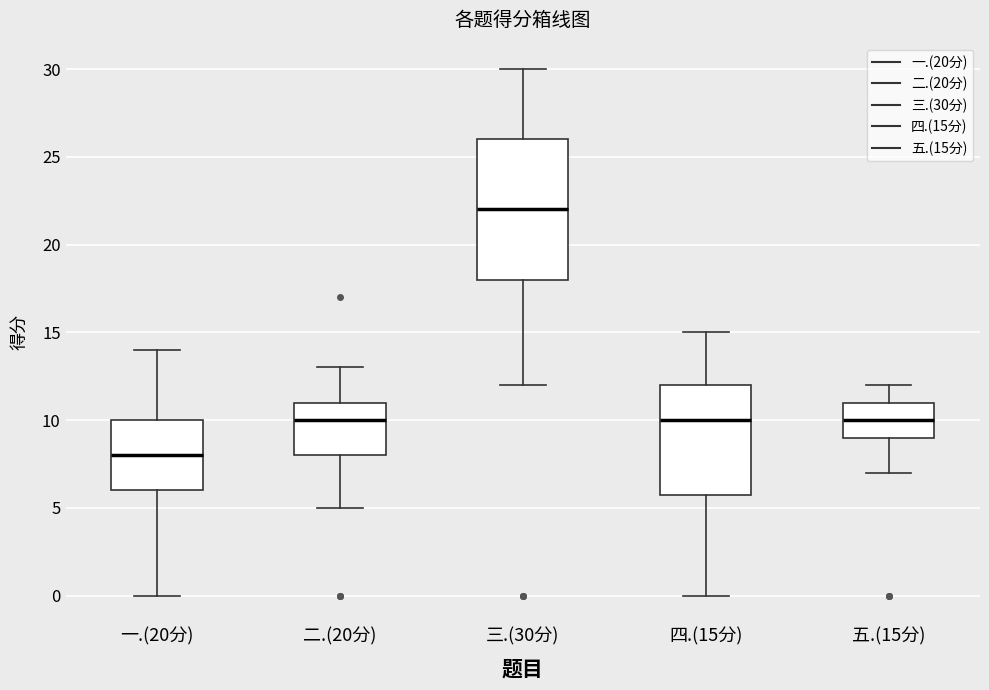

Which box's median line is the highest?

三.(30分)